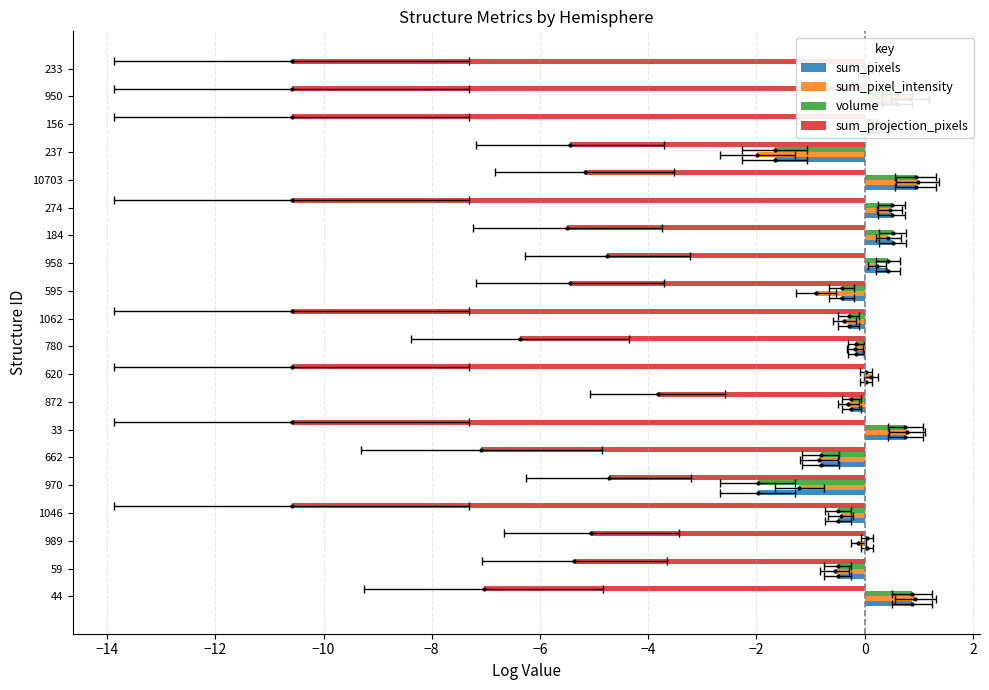

What is the difference between the sum_projection_pixels values at 233 and 184?

5.1